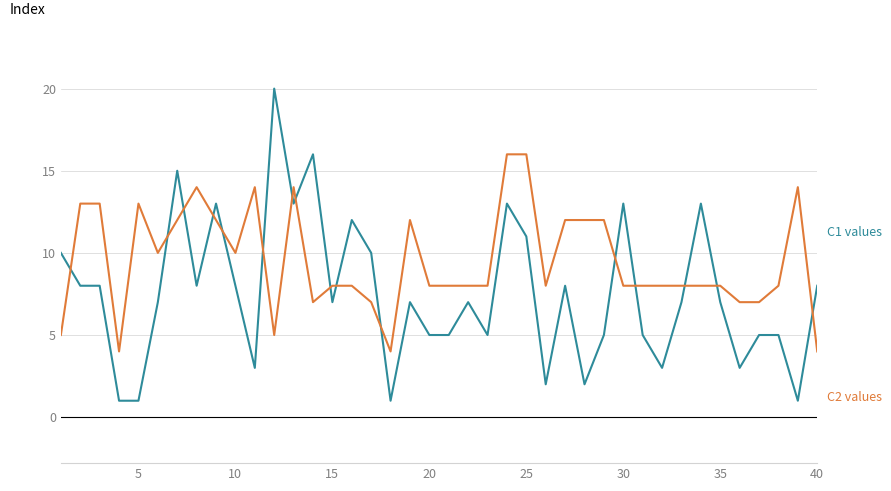

Does the chart display data point markers on the line(s)?

No